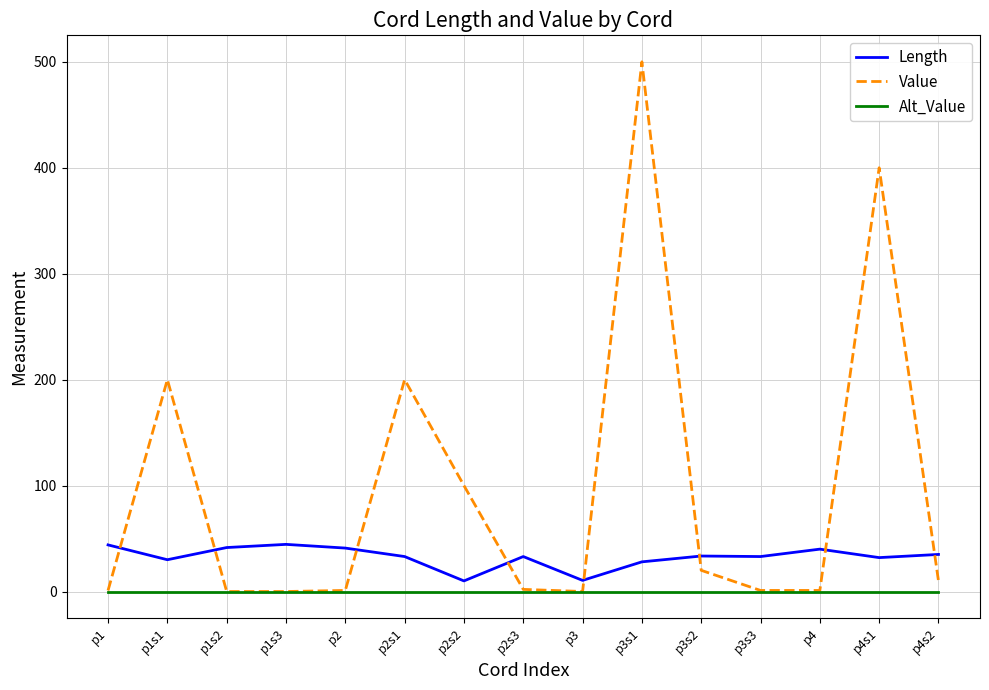

Between p3 and p3s1, which series saw the biggest shift?

Value